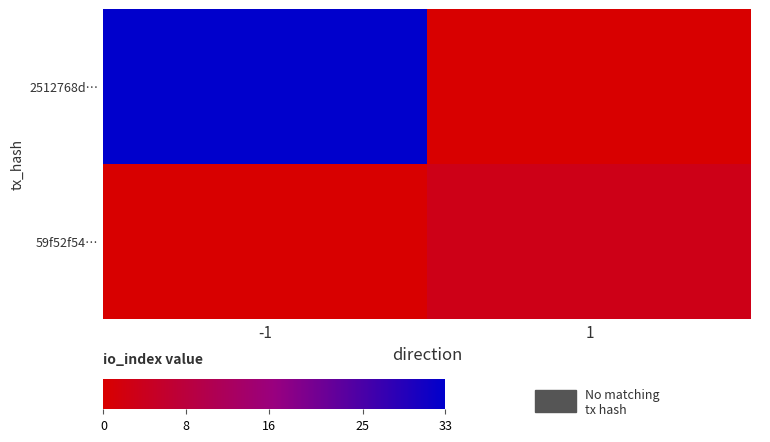

List the series in order of their overall mean, highest first.

2512768d…, 59f52f54…